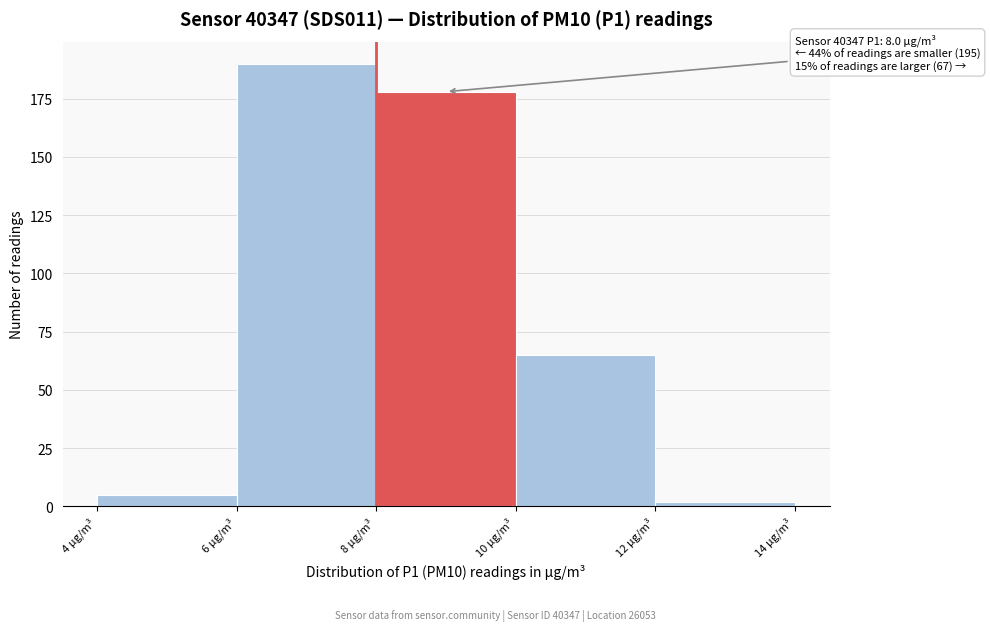

Which range on the x-axis has the tallest bar?

6 to 8